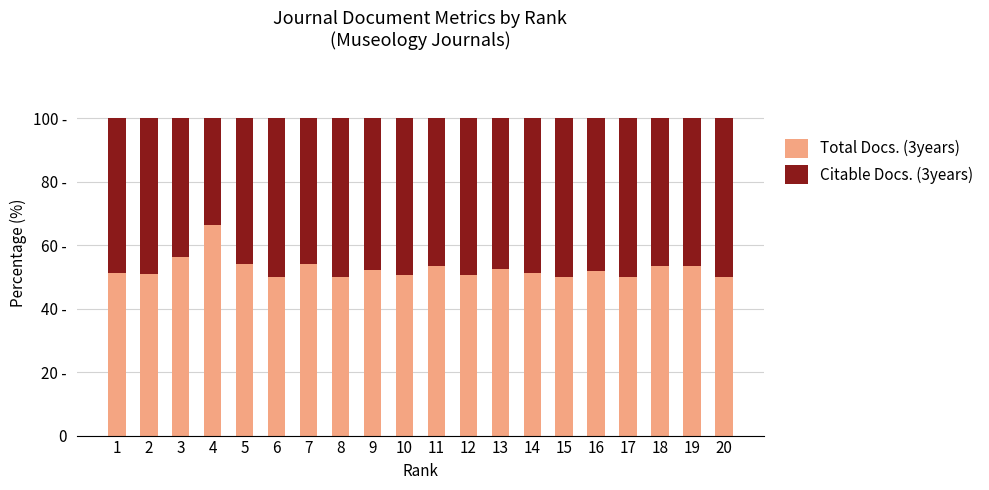

At which label is Citable Docs. (3years) closest to 41?

3